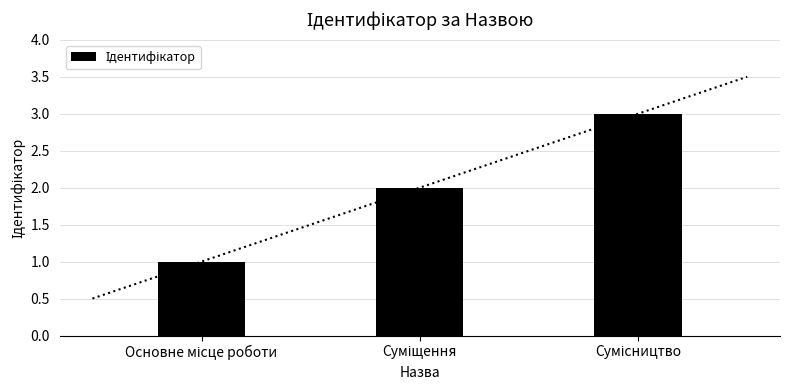

True or false: the data shows 1 at Сумісництво.

False